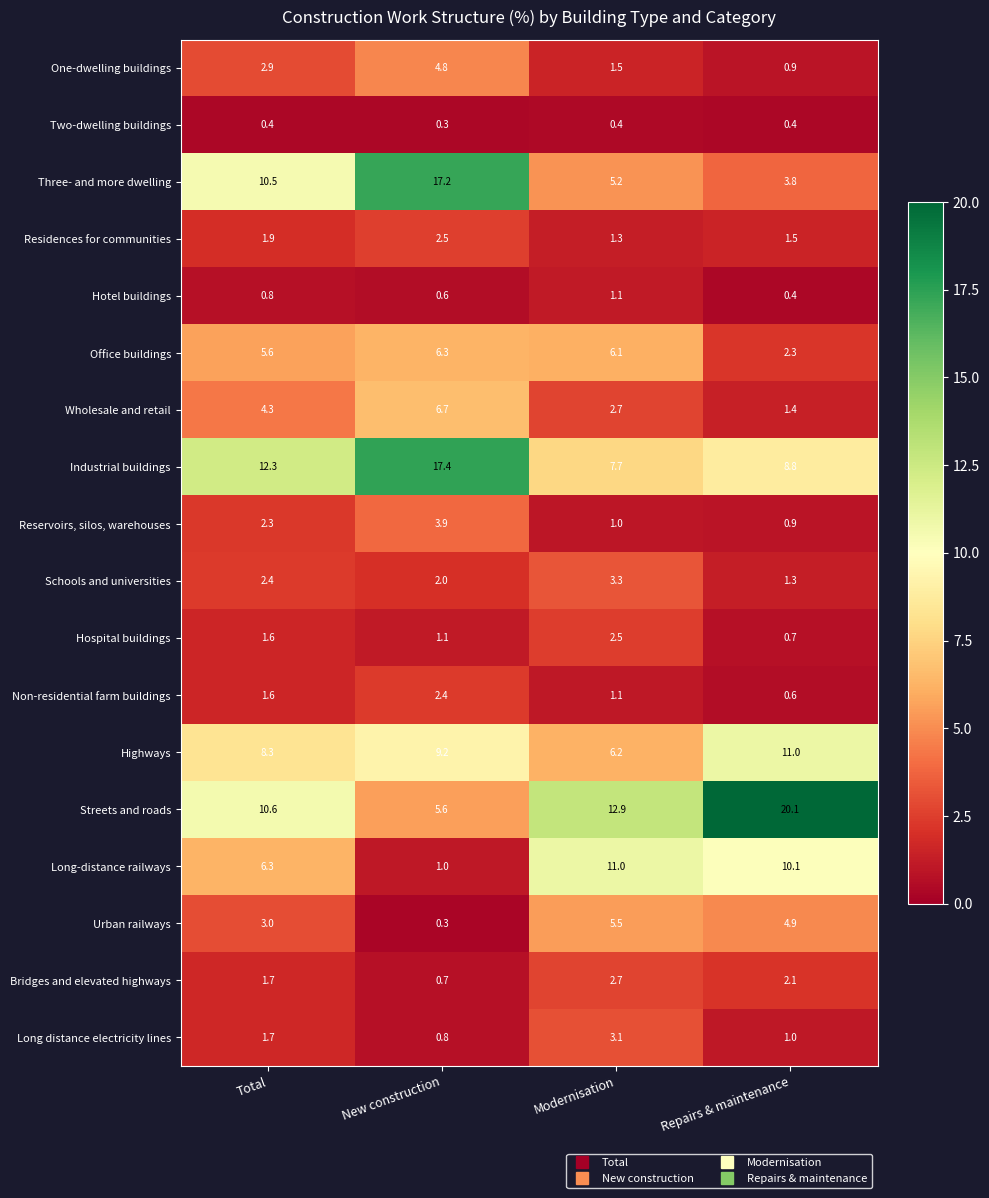

At which label is Wholesale and retail closest to 4?

Total